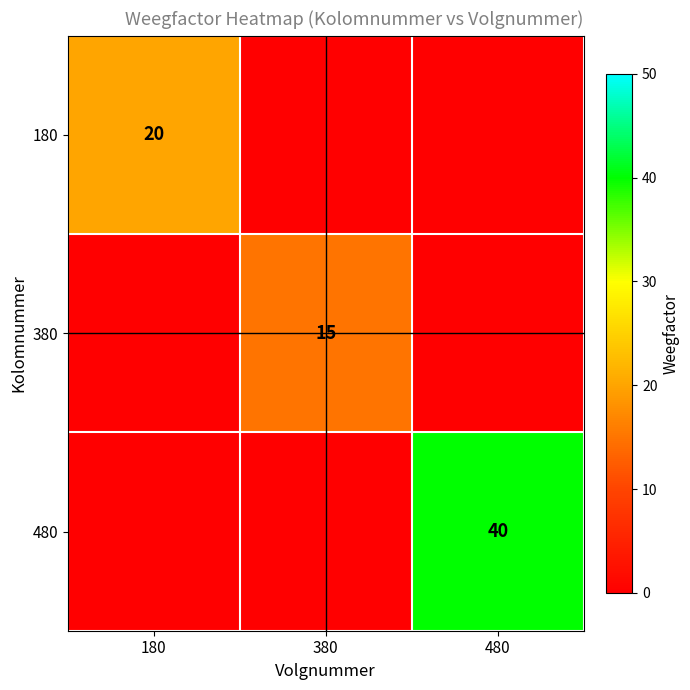

The value of 180 at 180 is 20. True or false?

True